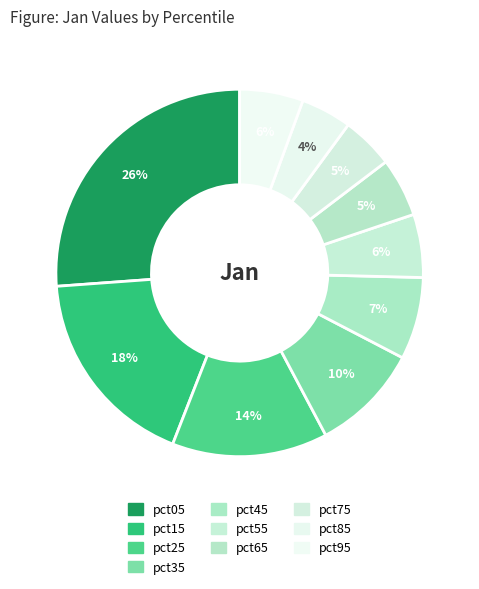

To the nearest percent, what portion does pct05 represent?

26%